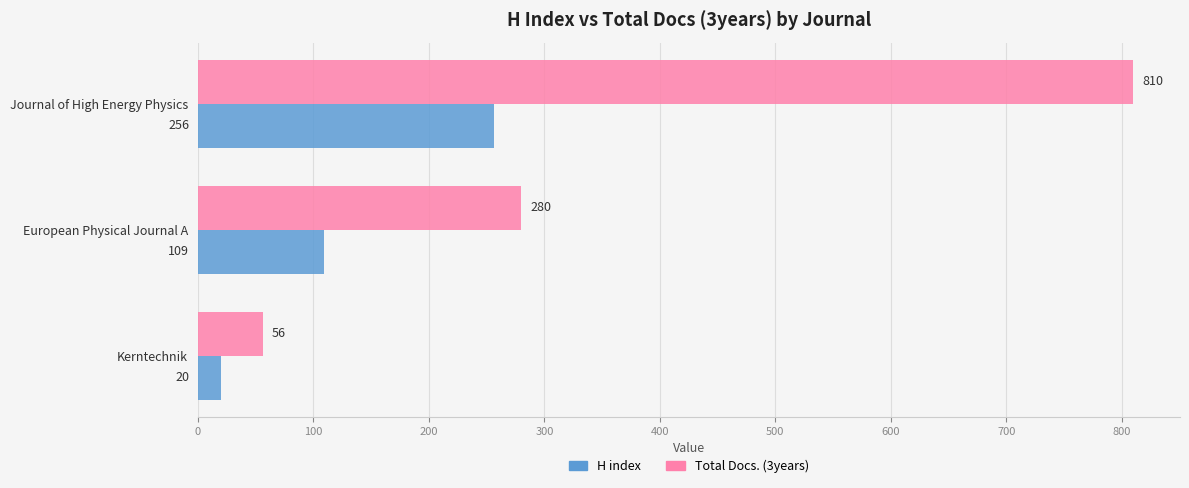

Is the value of Total Docs. (3years) at European Physical Journal A greater than the value of H index at Kerntechnik?

Yes